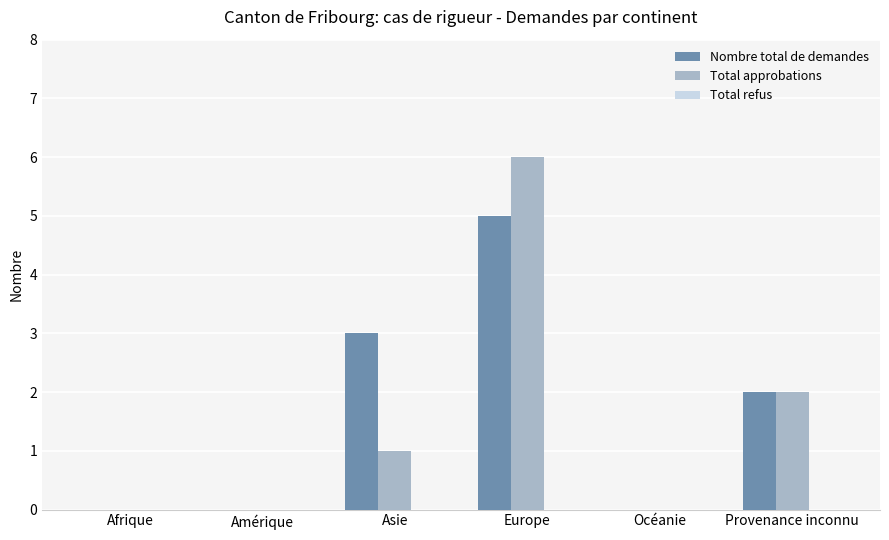

Is it true that Nombre total de demandes equals 2 at Océanie?

False